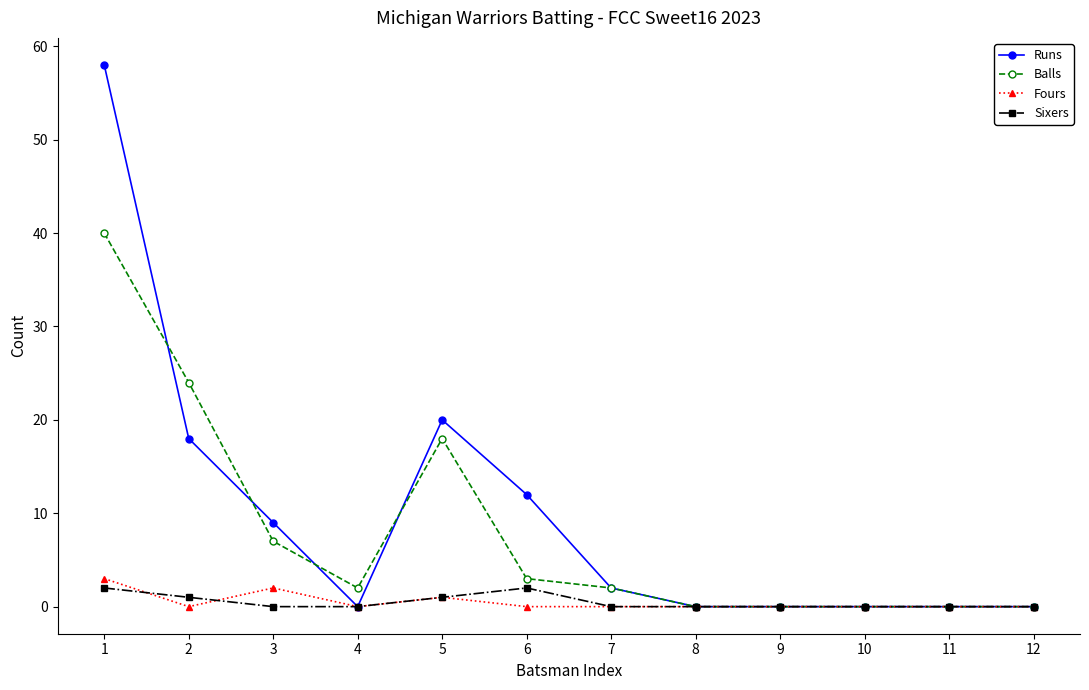

How many distinct data groups are displayed?

4